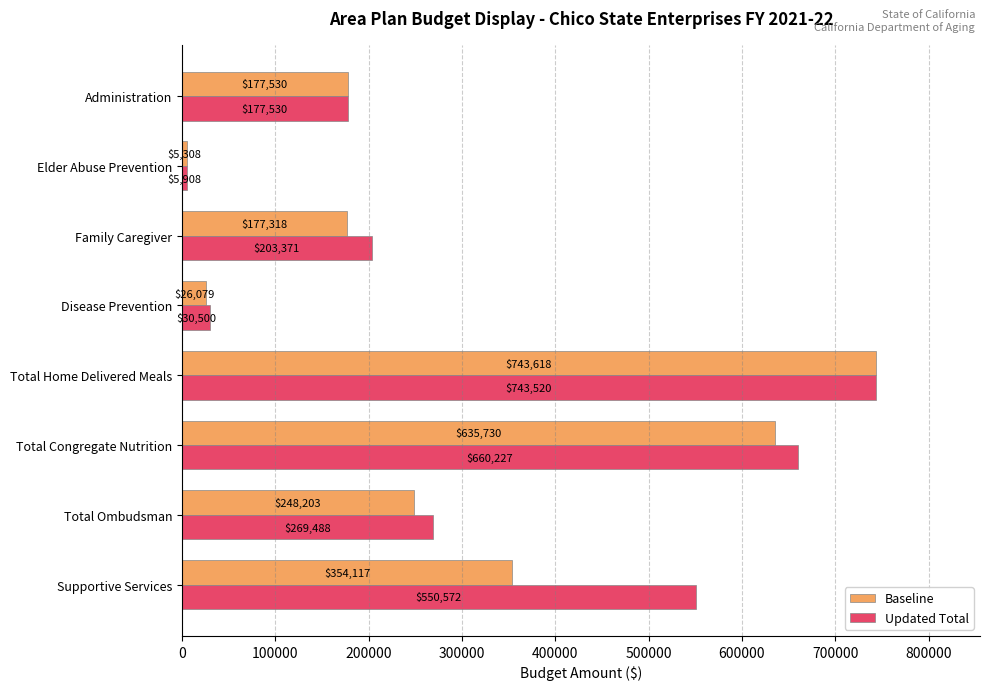

Which category has the lowest value in the Updated Total series?

Elder Abuse Prevention